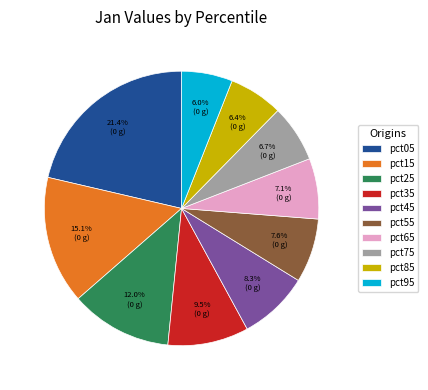

To the nearest percent, what percentage of the pie is pct55?

8%